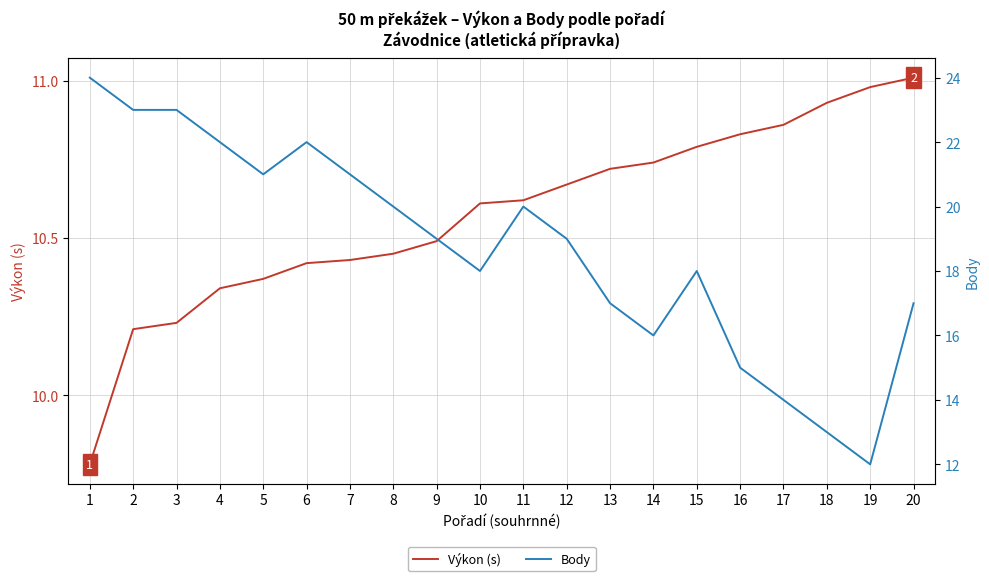

Rank the series at 6 from lowest to highest value.

Výkon (s), Body